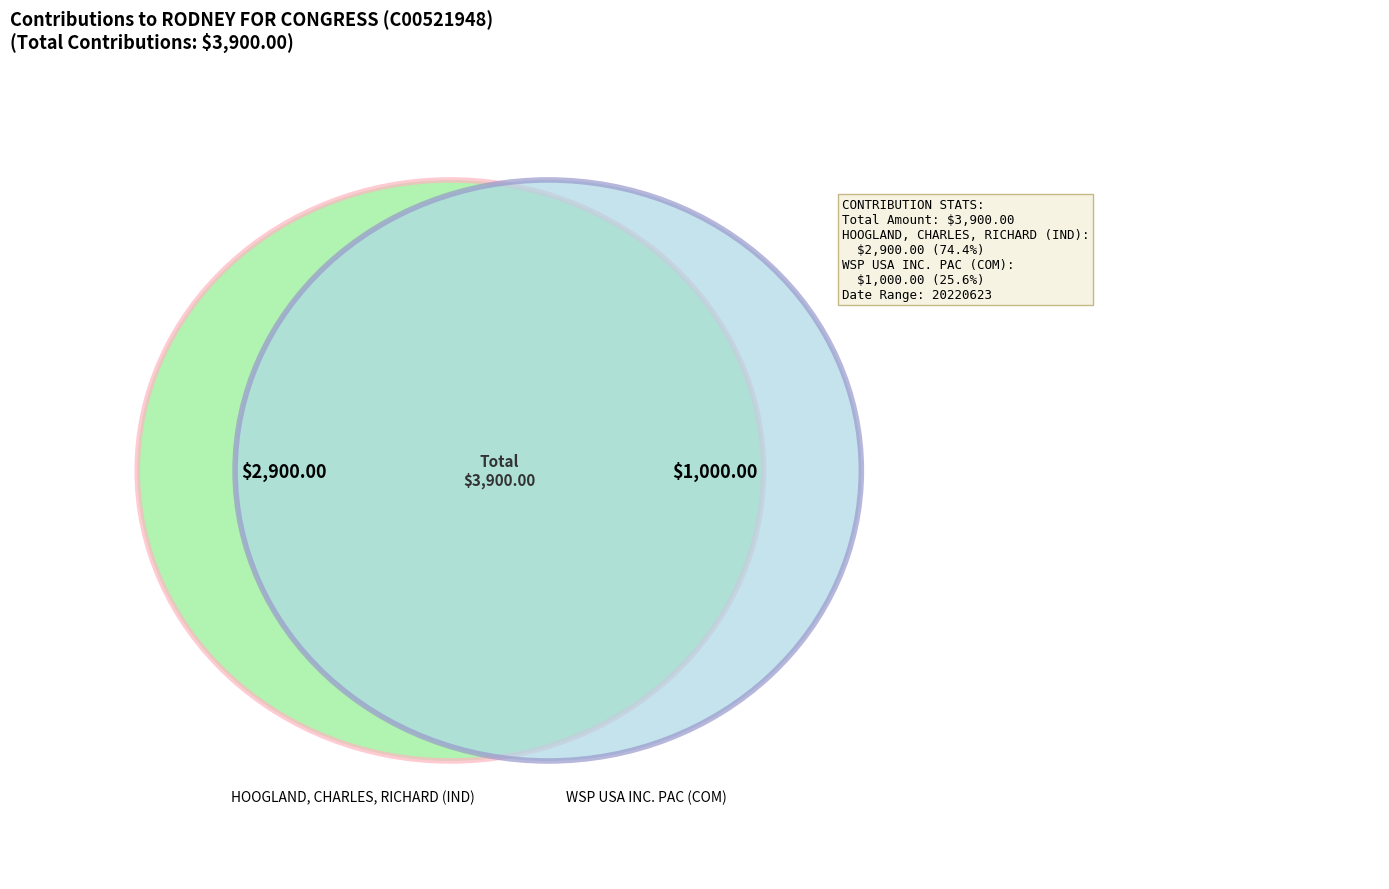

Is HOOGLAND, CHARLES, RICHARD (IND) the majority of the pie?

Yes